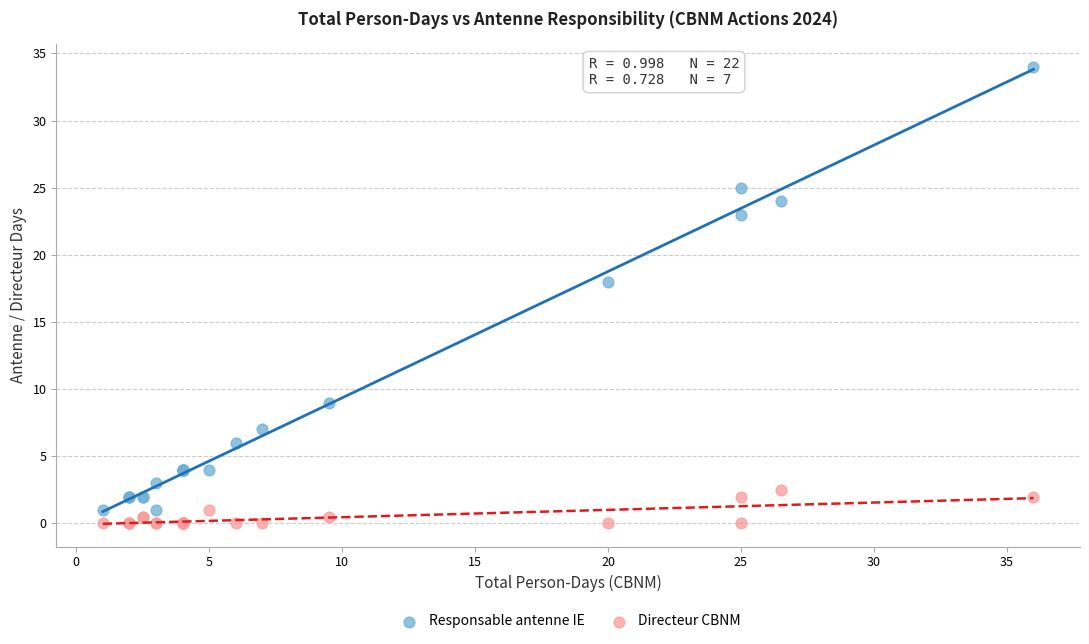

Which series reaches the minimum Y coordinate?

Directeur CBNM